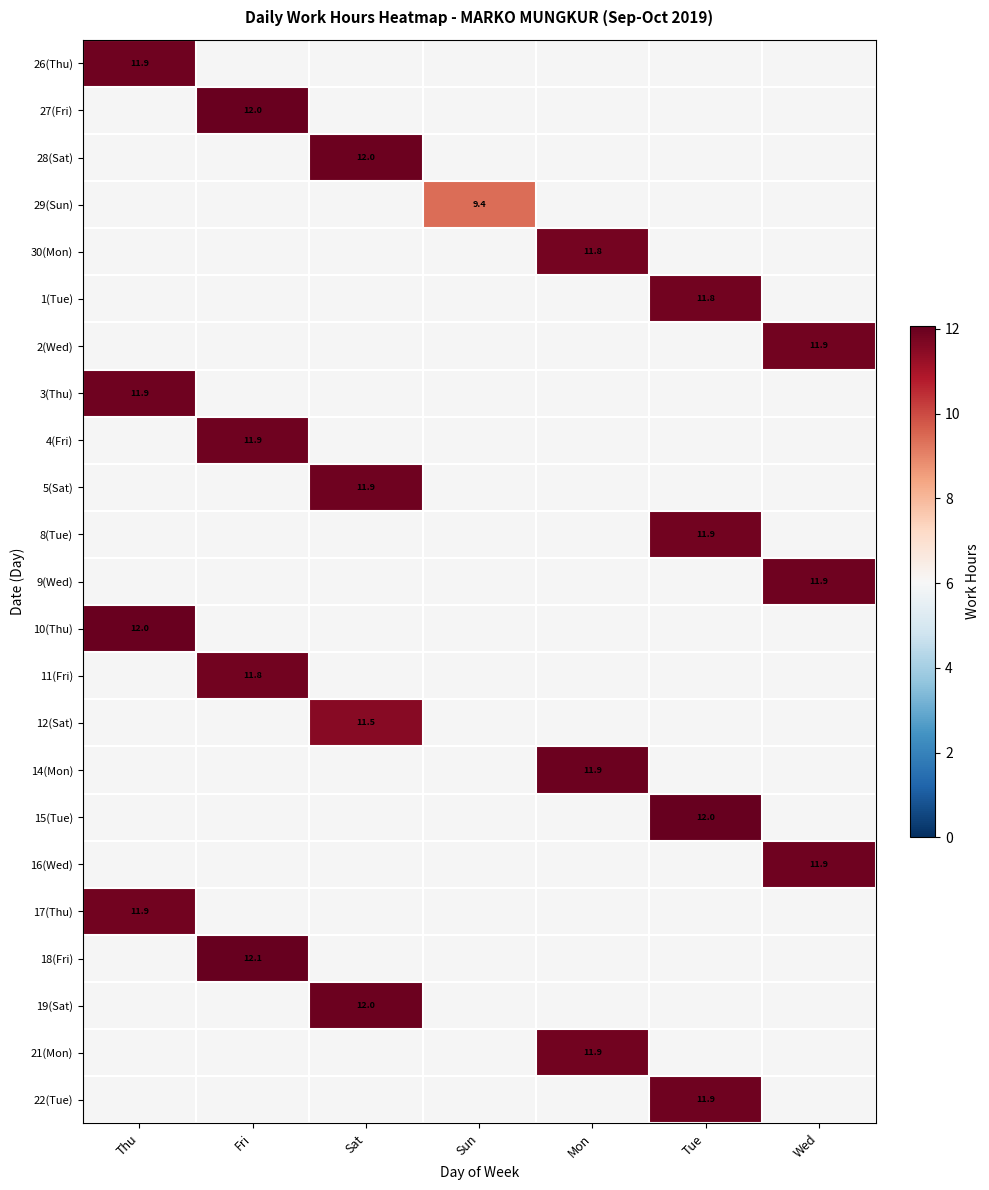

The value of 5(Sat) at Sat is 2.7. True or false?

False